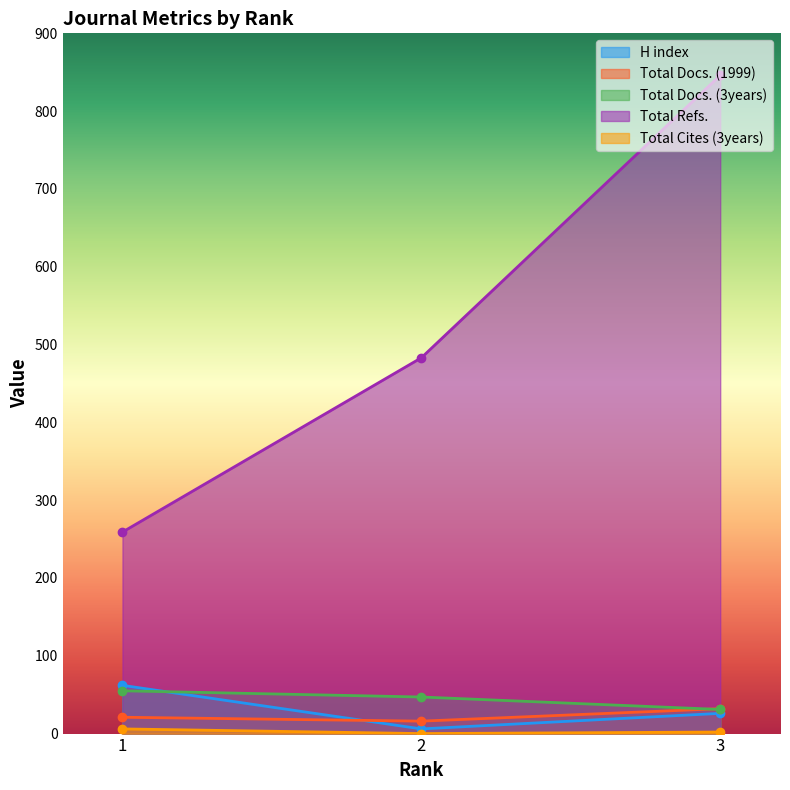

Between 2 and 3, which is larger?

3